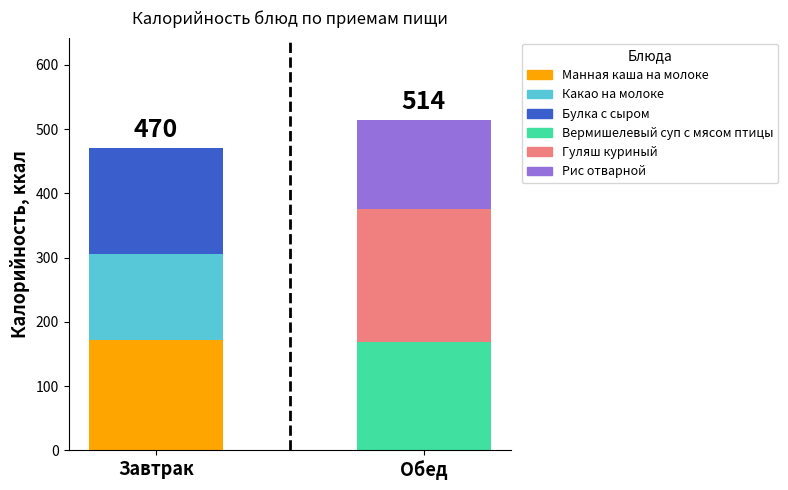

Are the bars horizontal?

No